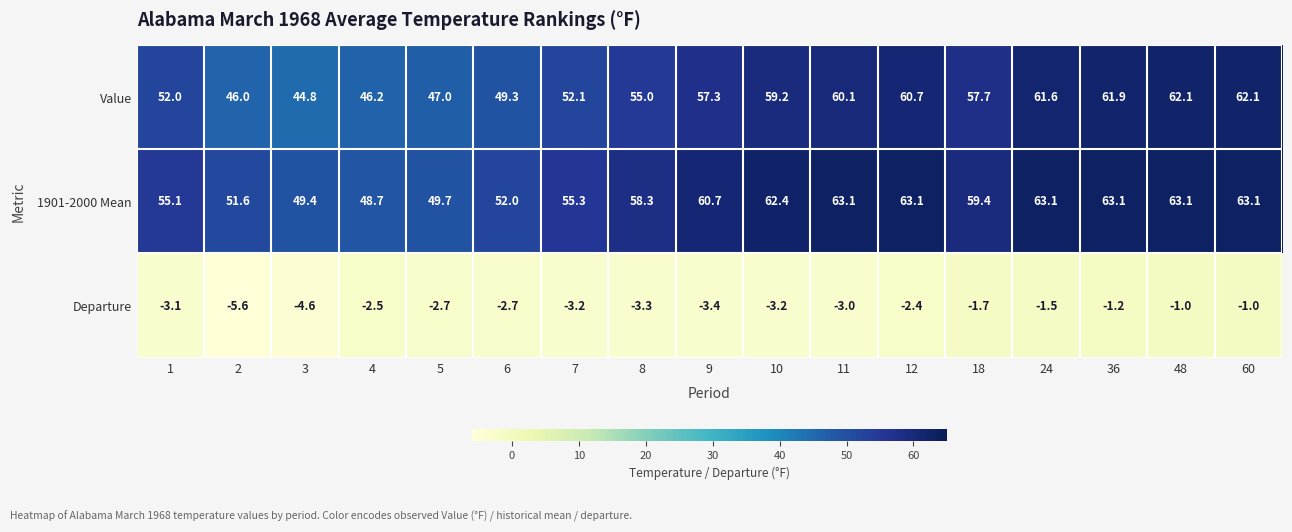

At which label does 1901-2000 Mean first exceed 59?

9